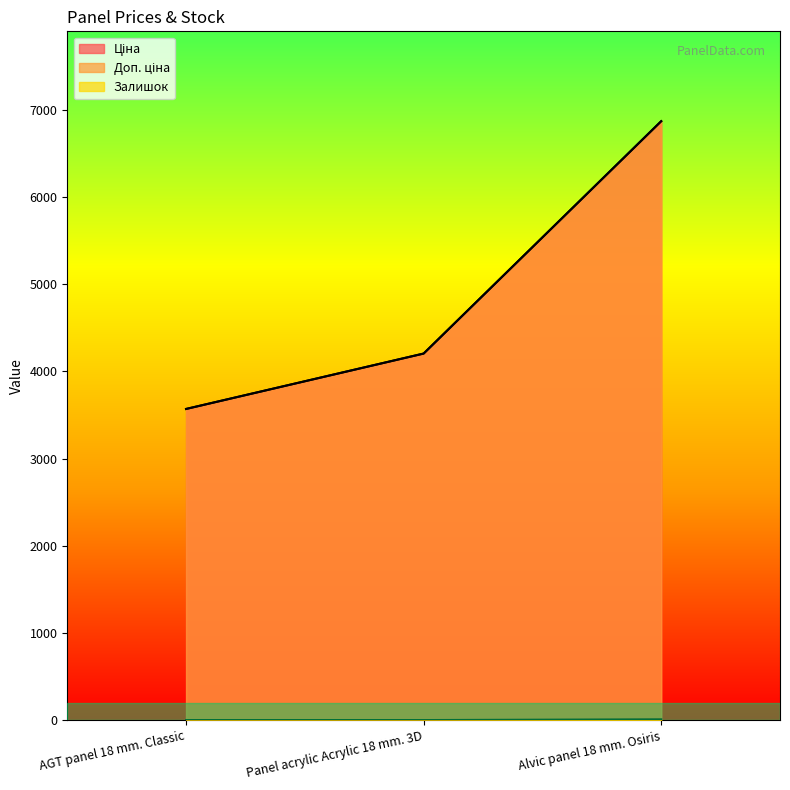

What is the difference between the maximum and minimum values in the Ціна series?

3299.9